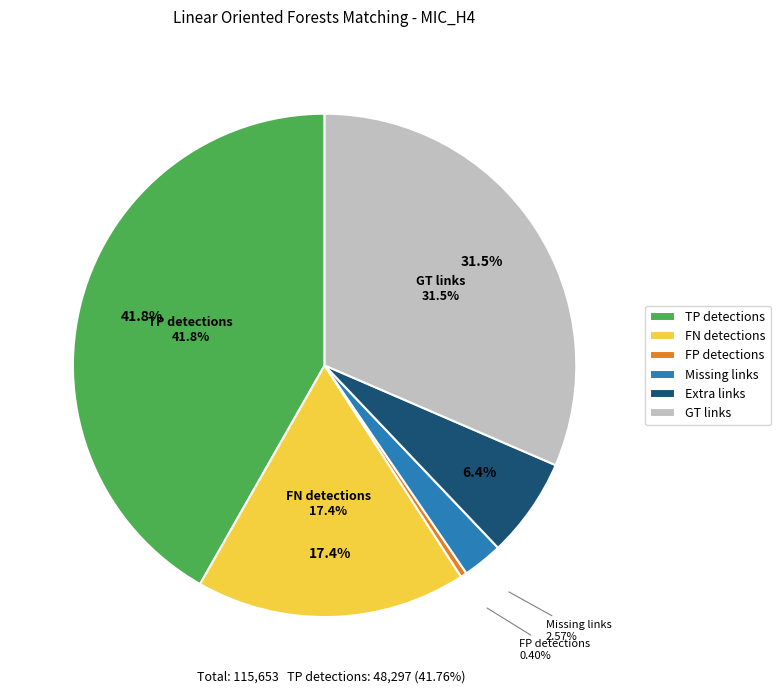

Combined, do TP detections and FP detections account for over 50%?

No